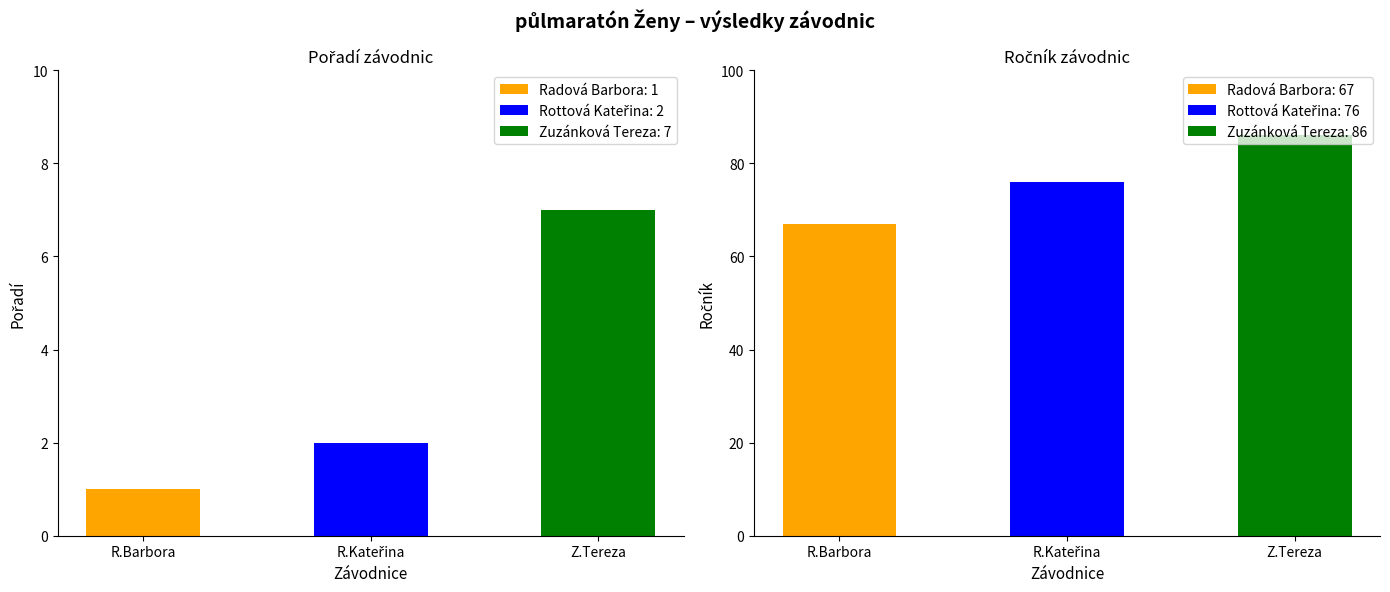

What is the label of the 1st bar from the left?

Radová Barbora